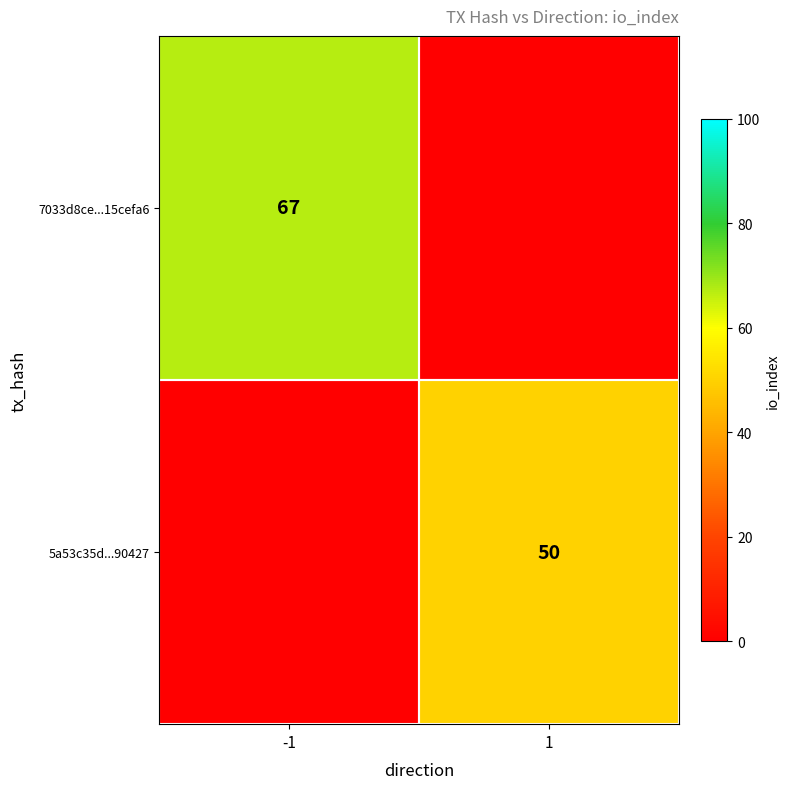

The 7033d8ce...15cefa6 series shows 67 at -1. True or false?

True